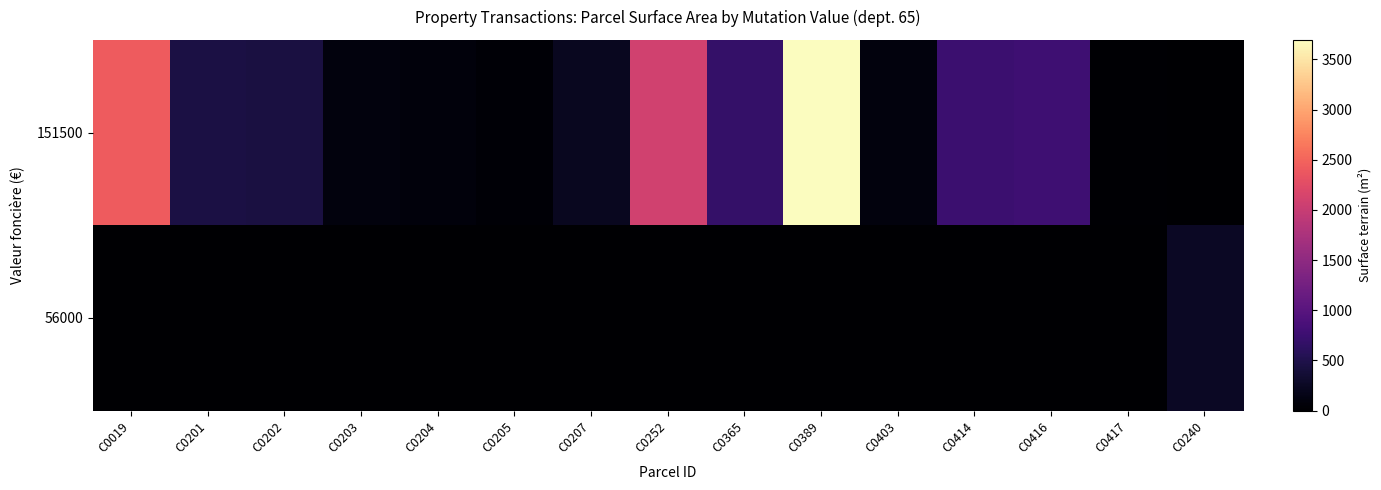

At which category is the sum across all series the highest?

C0389